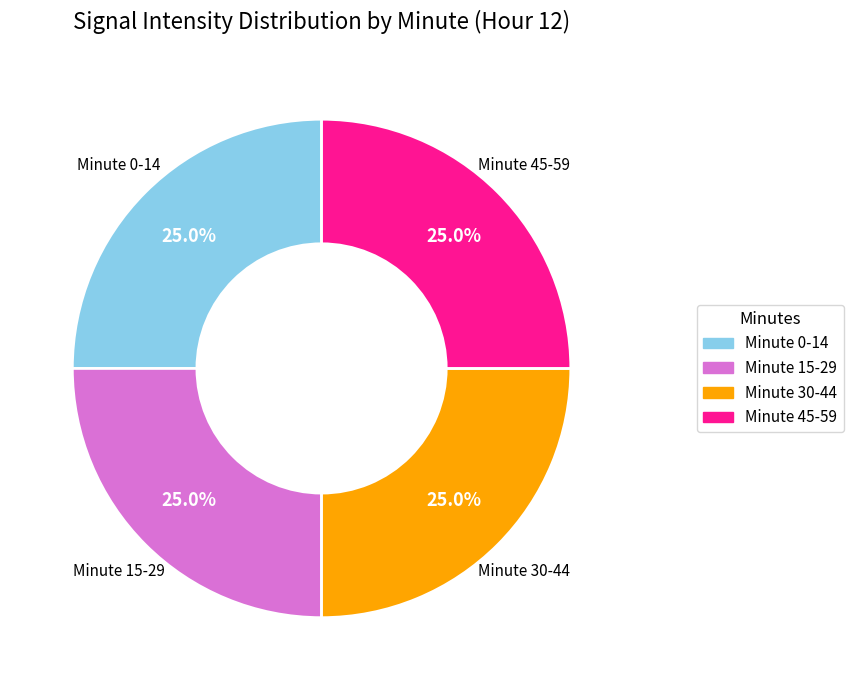

What is the total percentage of Minute 15-29 and Minute 30-44?

50.0%